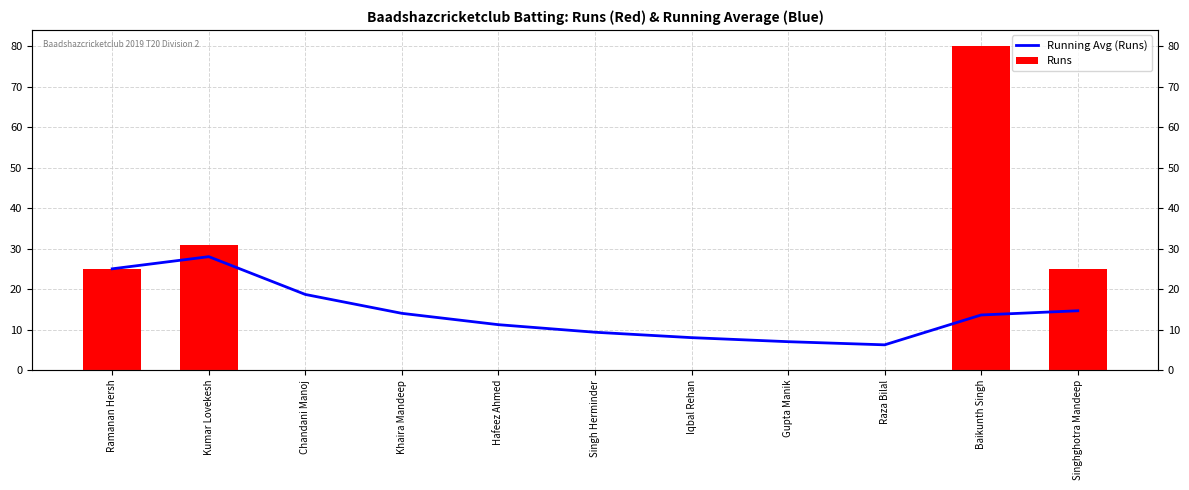

What is the greatest value displayed?

80.0